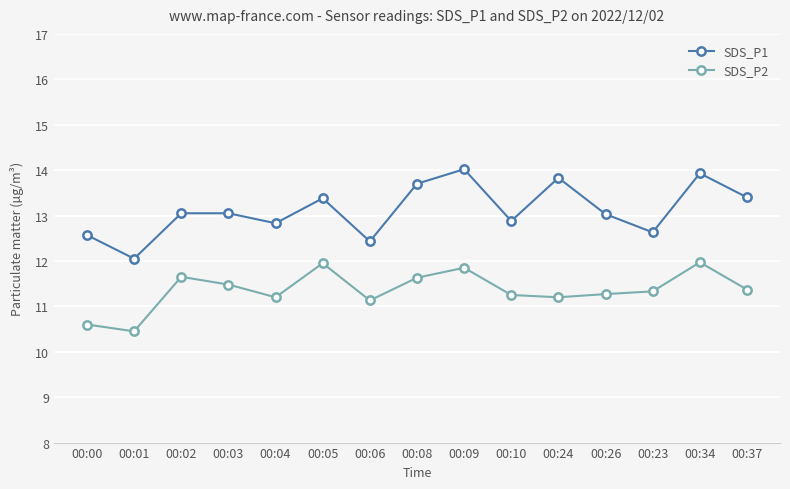

How many values in the SDS_P2 series are below 11?

2